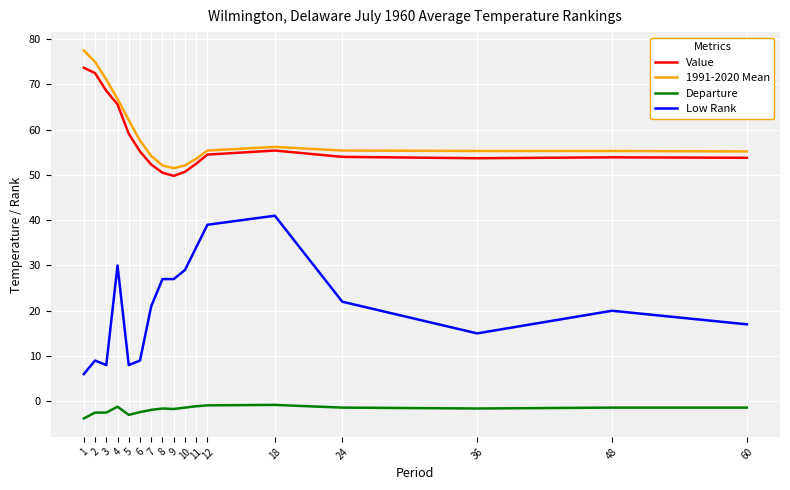

What is the greatest value displayed?

77.5